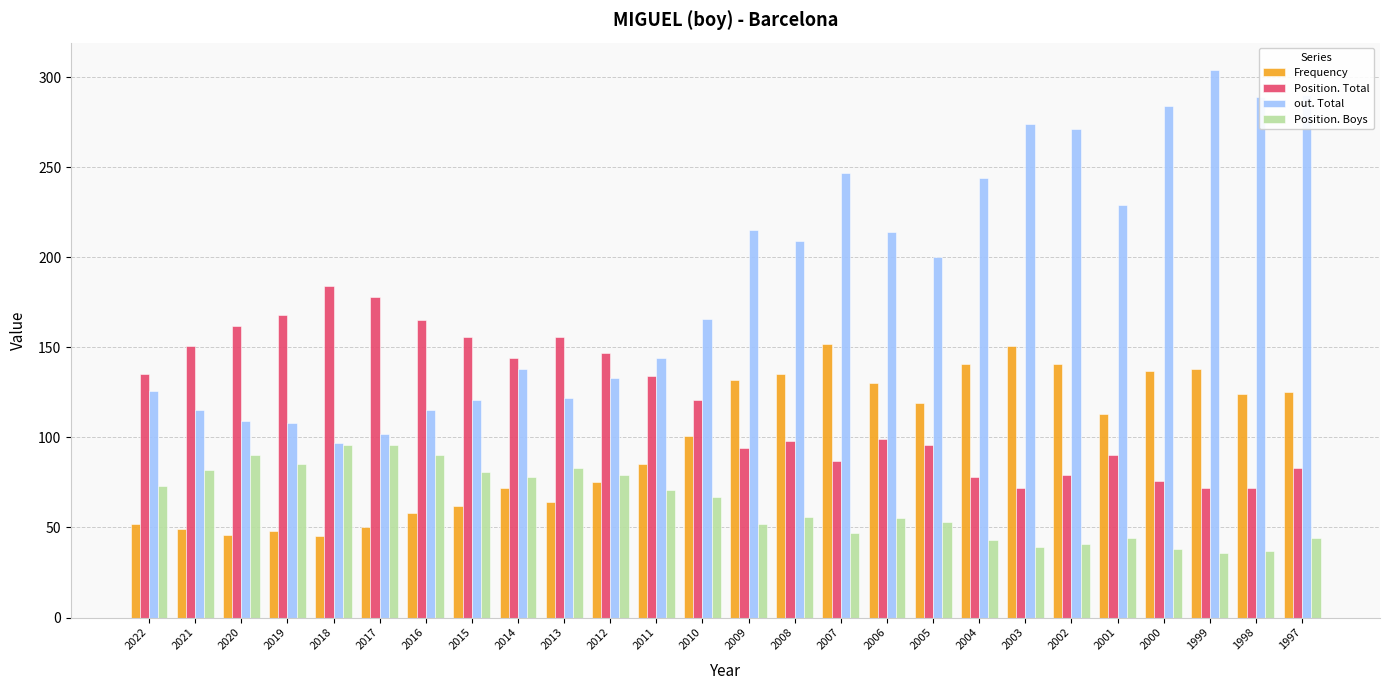

Does the chart contain stacked bars?

No